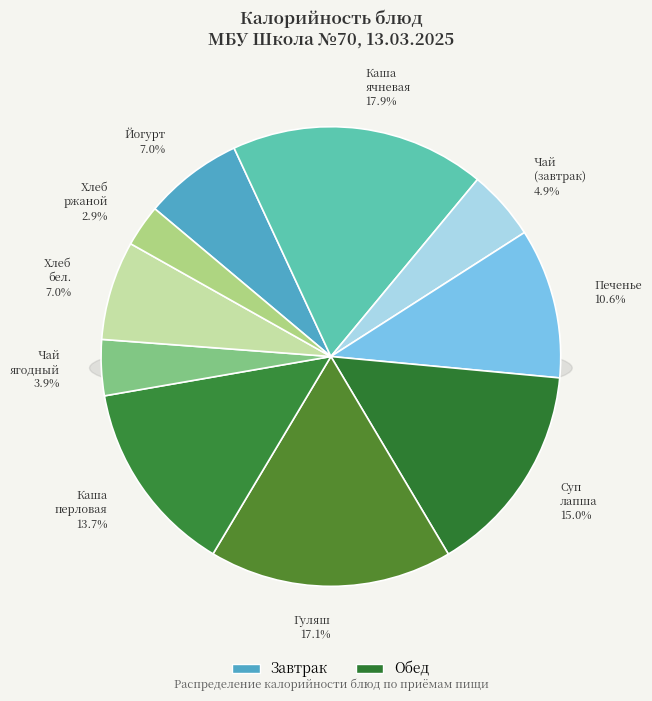

Rank the categories by value from lowest to highest.

Хлеб ржаной, Чай ягодный, Чай с сахаром, Йогурт Фруате, Хлеб пшеничный, Печенье Овсяное 2шт., Каша перловая рассыпчатая, Суп лапша домашняя, Гуляш из говядины, Каша молочная ячневая с маслом